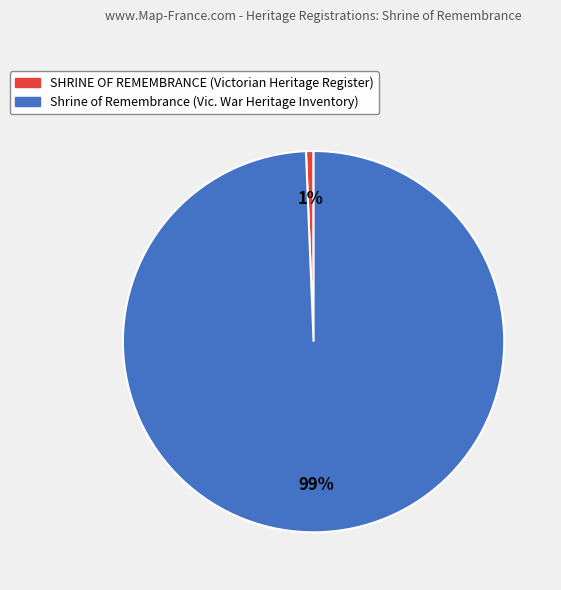

To the nearest percent, what portion does SHRINE OF REMEMBRANCE represent?

1%